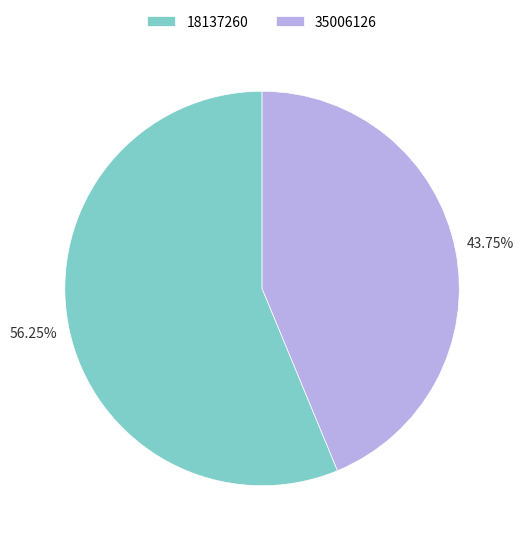

True or false: 18137260 accounts for 66% of the total.

False